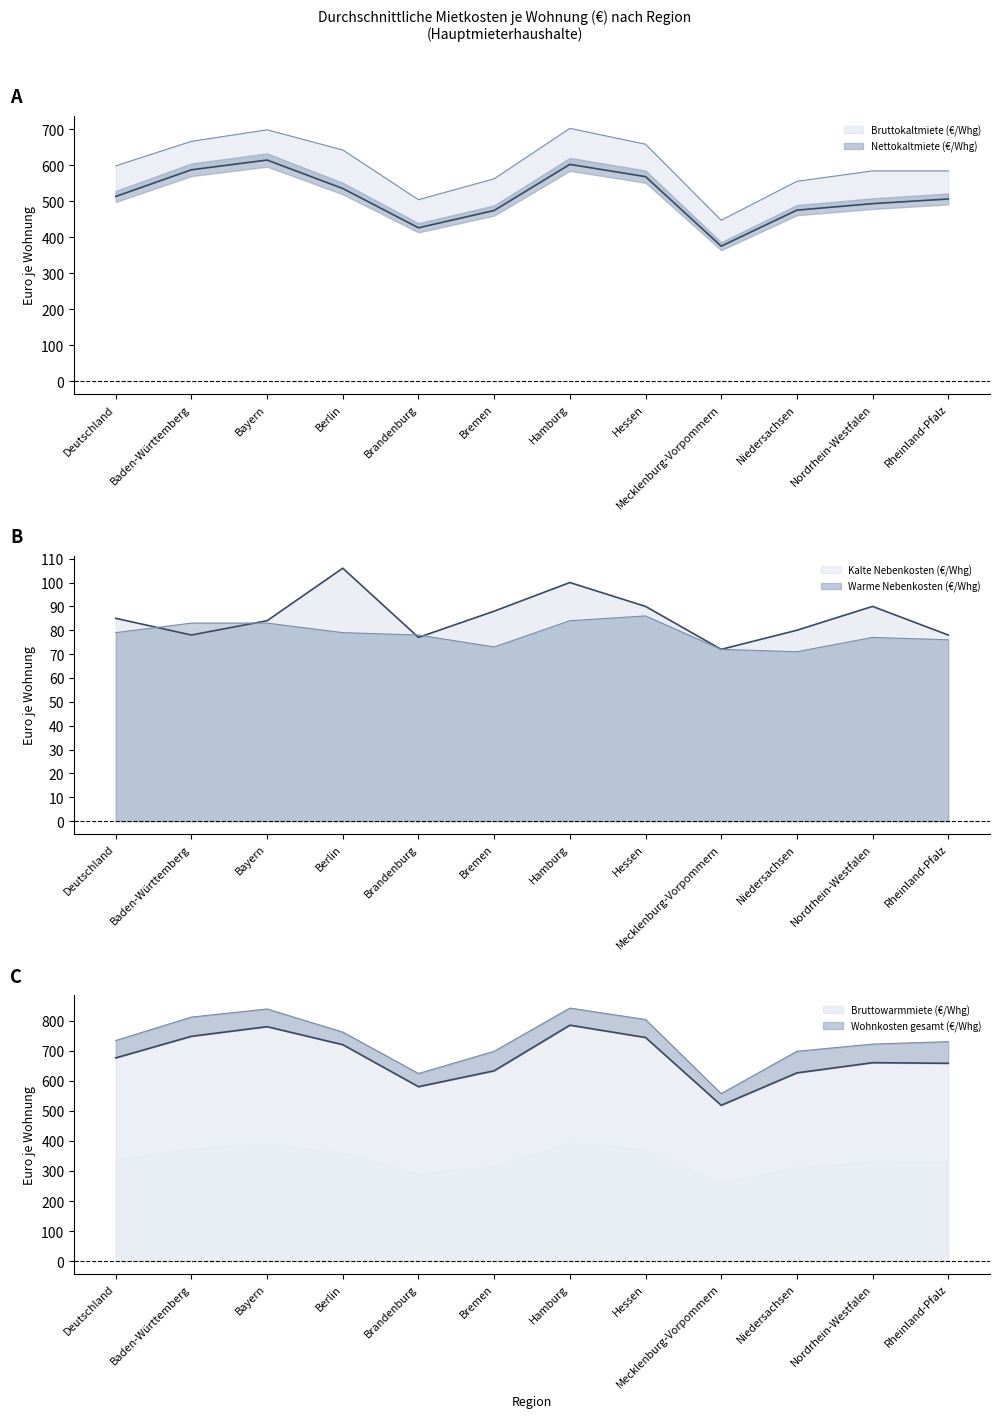

In Kalte Nebenkosten (€/Whg), how many points are higher than both neighbors (excluding endpoints)?

3